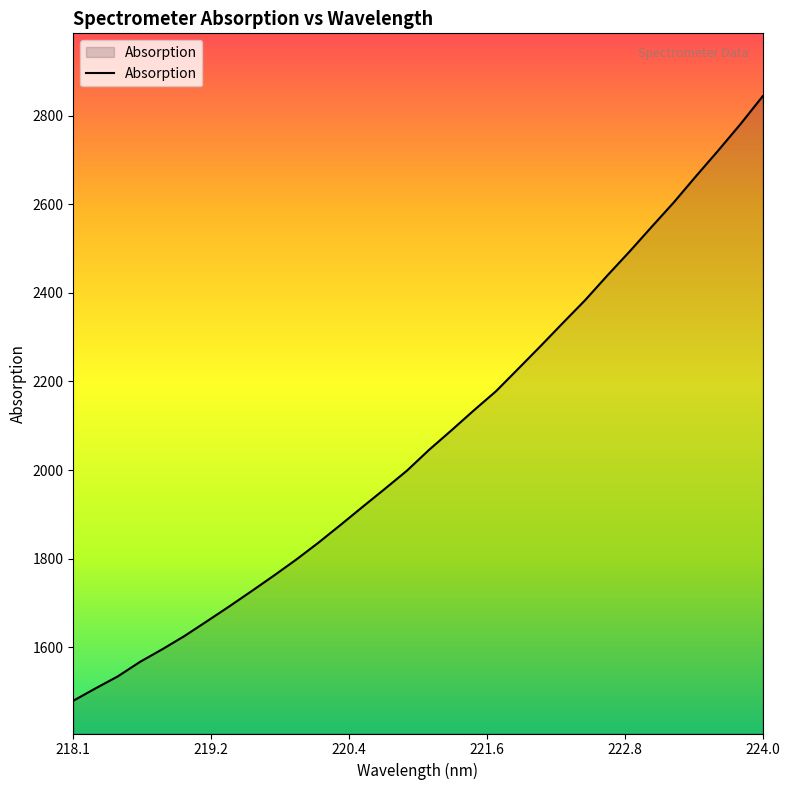

What is the difference between the maximum and minimum values?

1364.6